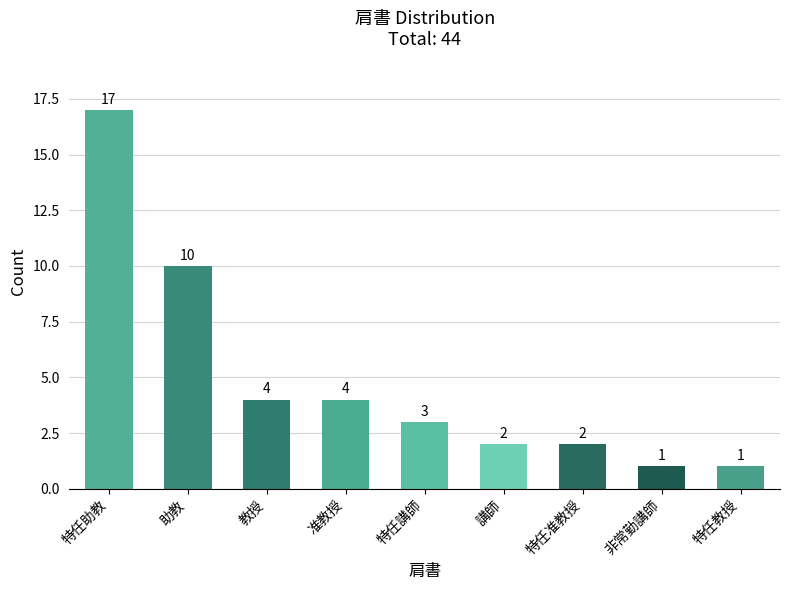

Reading right to left, list all the values displayed in this chart.

1	1	2	2	3	4	4	10	17